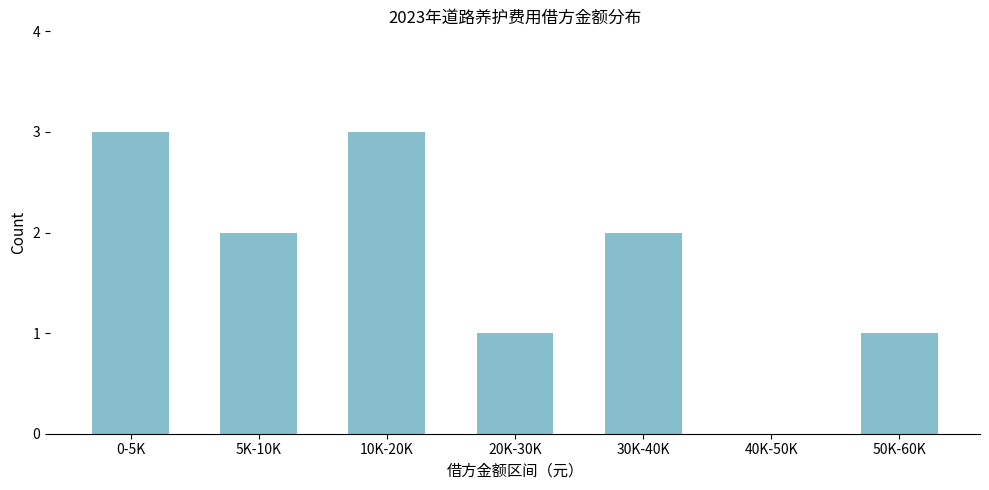

Reading right to left, list all the values displayed in this chart.

50K-60K=1	40K-50K=0	30K-40K=2	20K-30K=1	10K-20K=3	5K-10K=2	0-5K=3